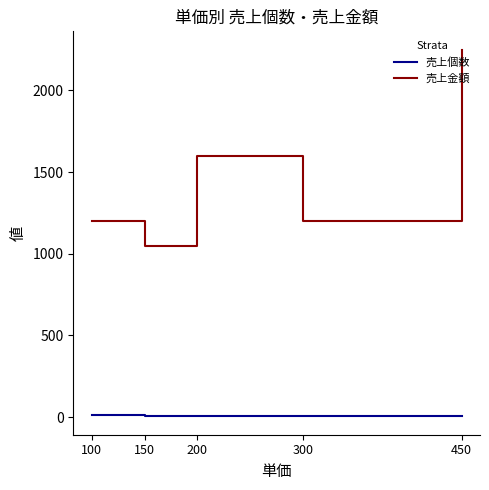

Rank the series by their average value, from highest to lowest.

売上金額, 売上個数